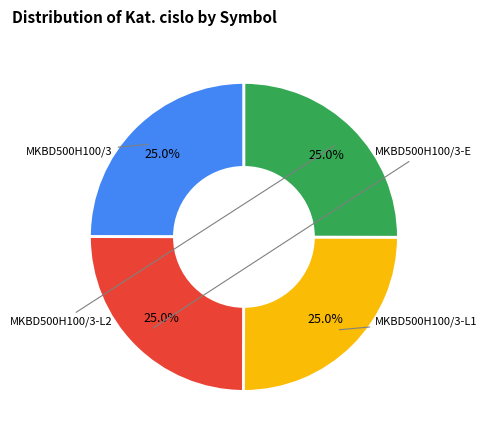

Approximately how many times larger is the value at MKBD500H100/3-L2 compared to MKBD500H100/3-L1?

1.0